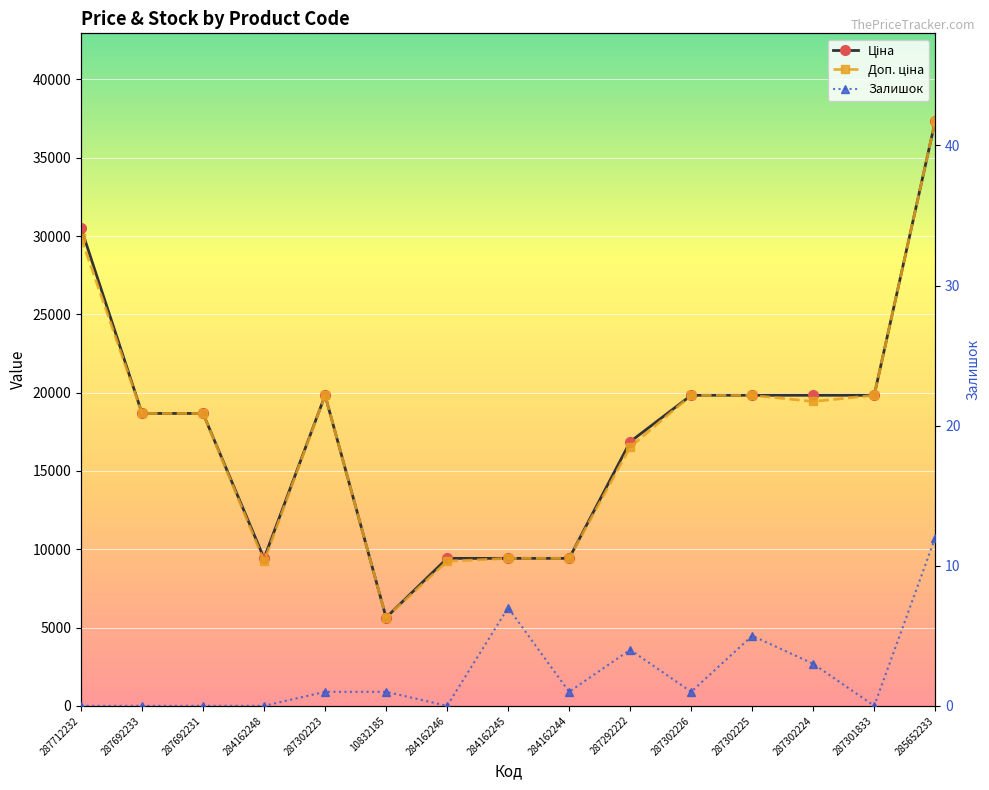

True or false: Доп. ціна and Залишок intersect in this chart.

False